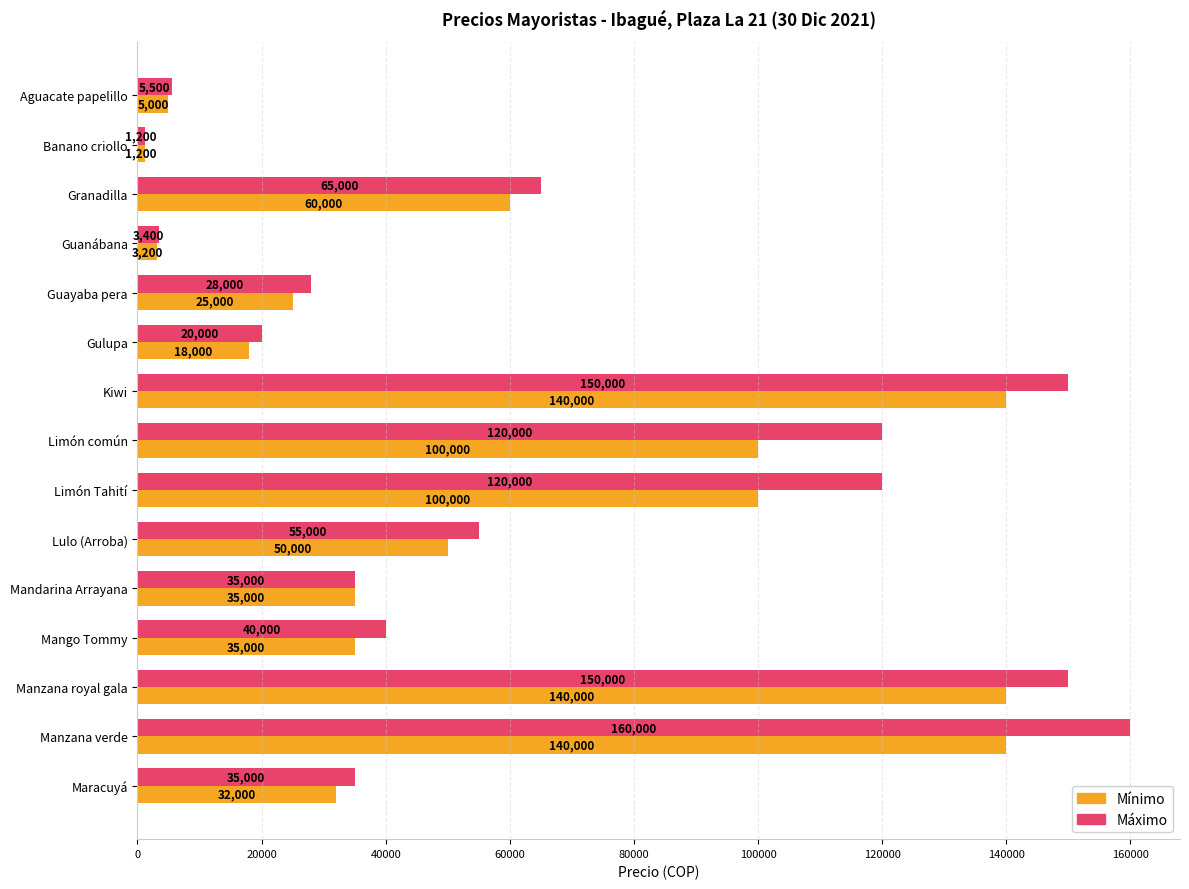

Which series has the widest spread of values?

Máximo